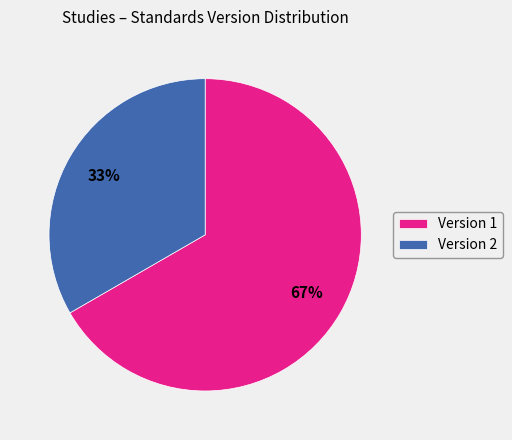

To the nearest percent, what portion does Version 1 represent?

67%